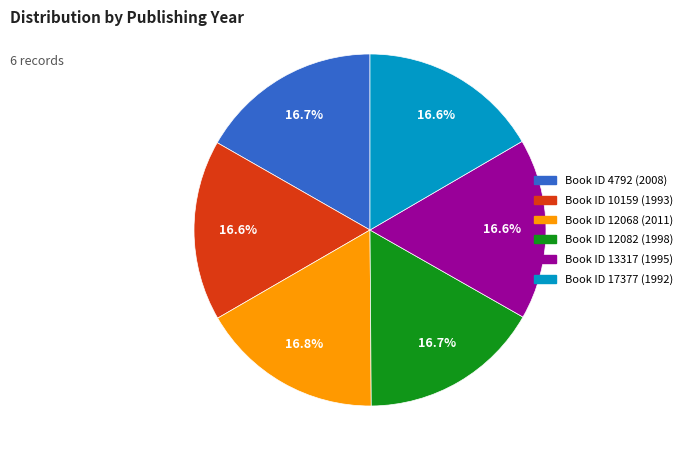

Is there a majority slice in this chart?

No